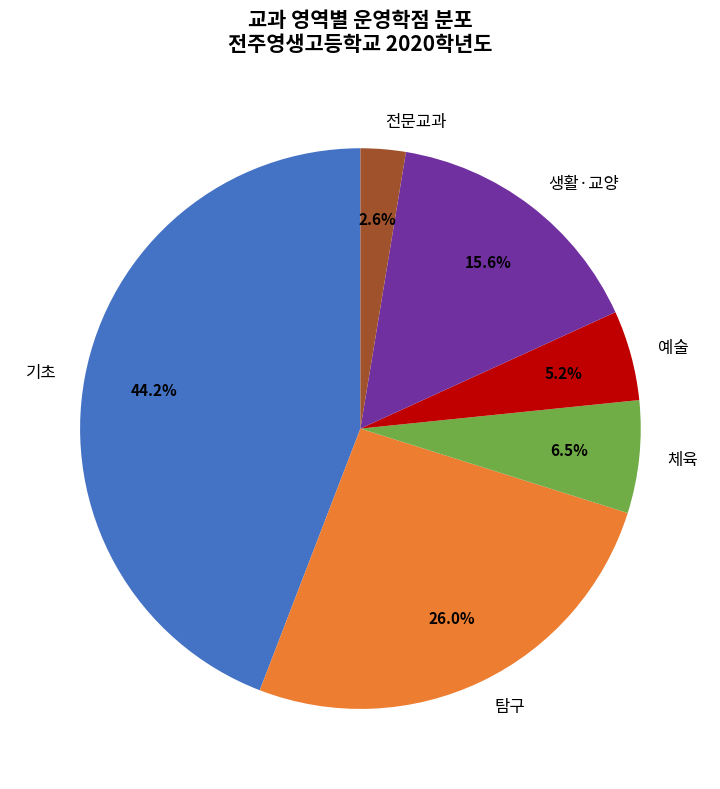

Is there a majority slice in this chart?

No